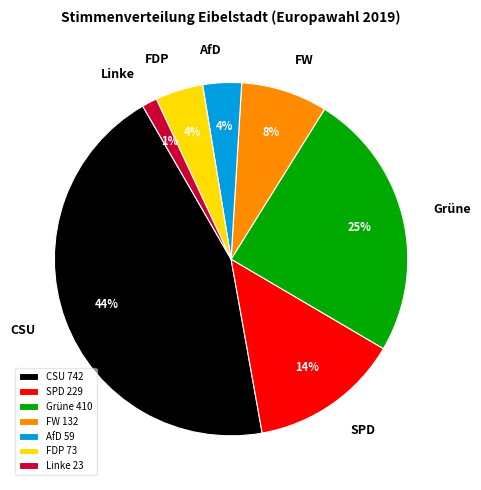

Do Linke and SPD together represent more than half of the pie?

No